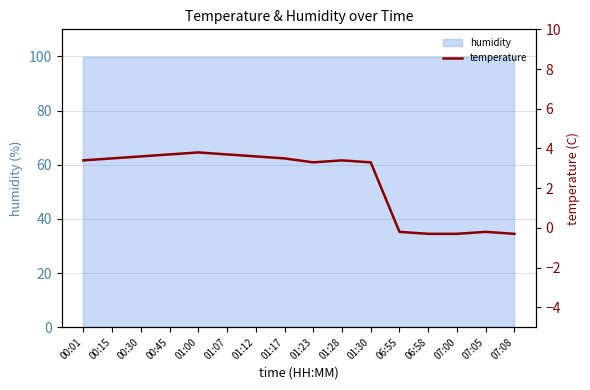

How many positive values are there?

11